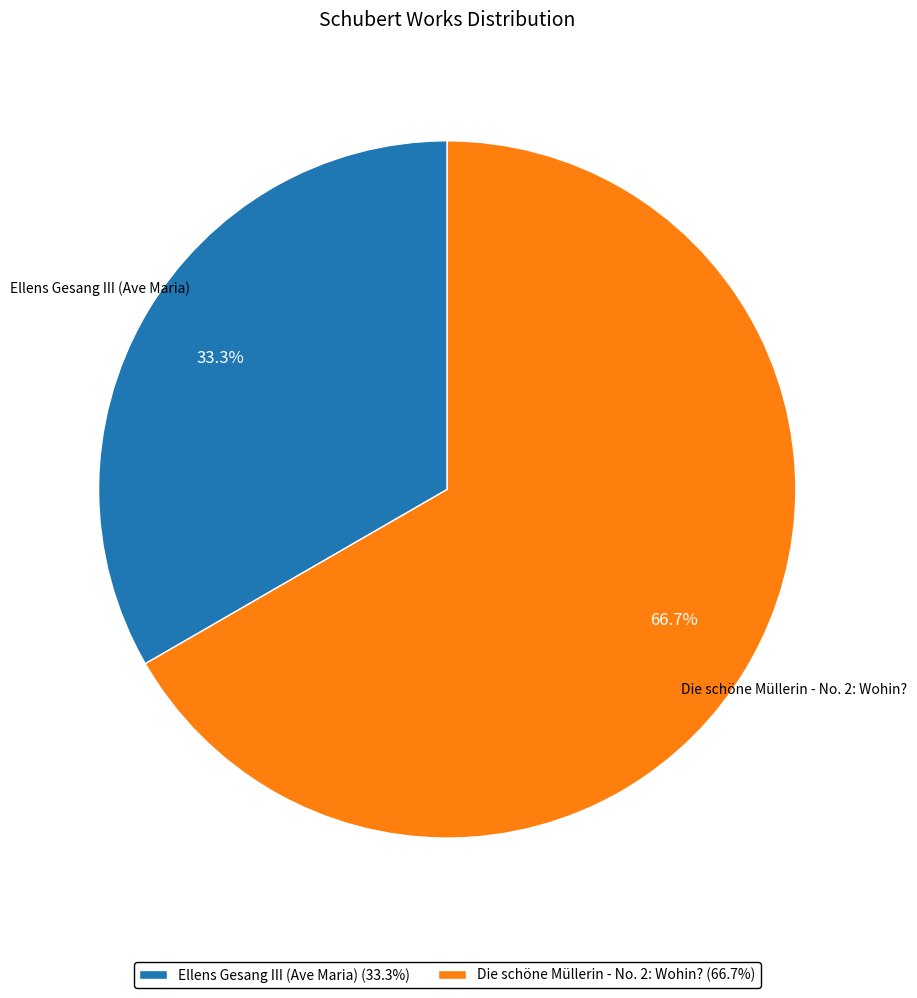

Which slice is the largest?

Die schöne Müllerin - No. 2: Wohin?